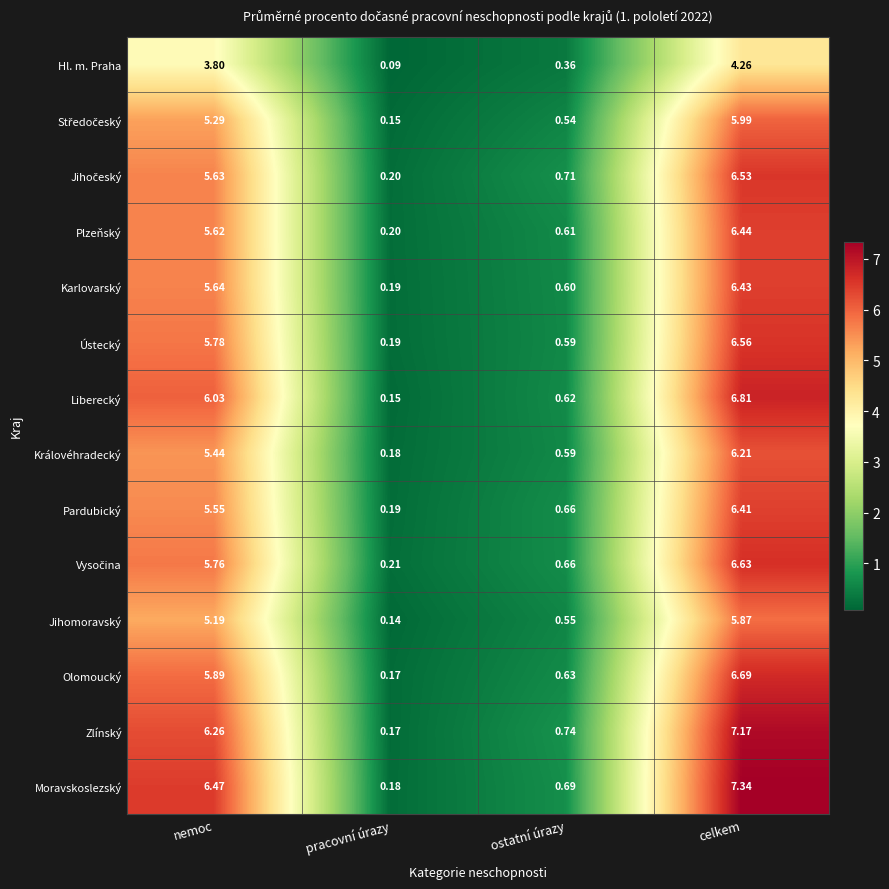

At how many categories does at least one series exceed 4?

2